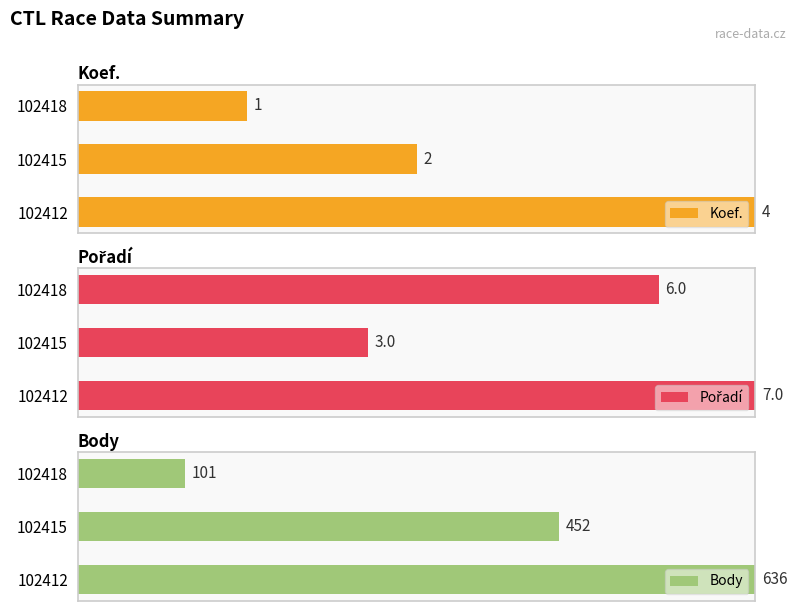

List the series in order of their peak value, highest first.

Koef., Pořadí, Body